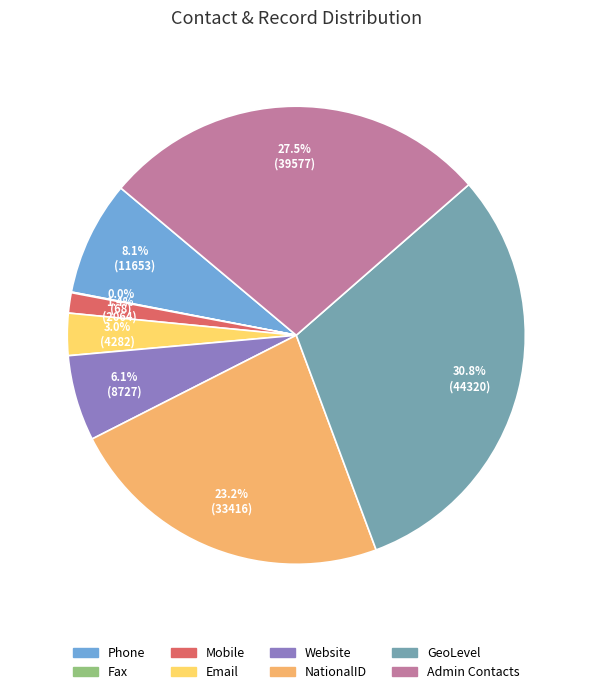

Do GeoLevel and Email together represent more than half of the pie?

No